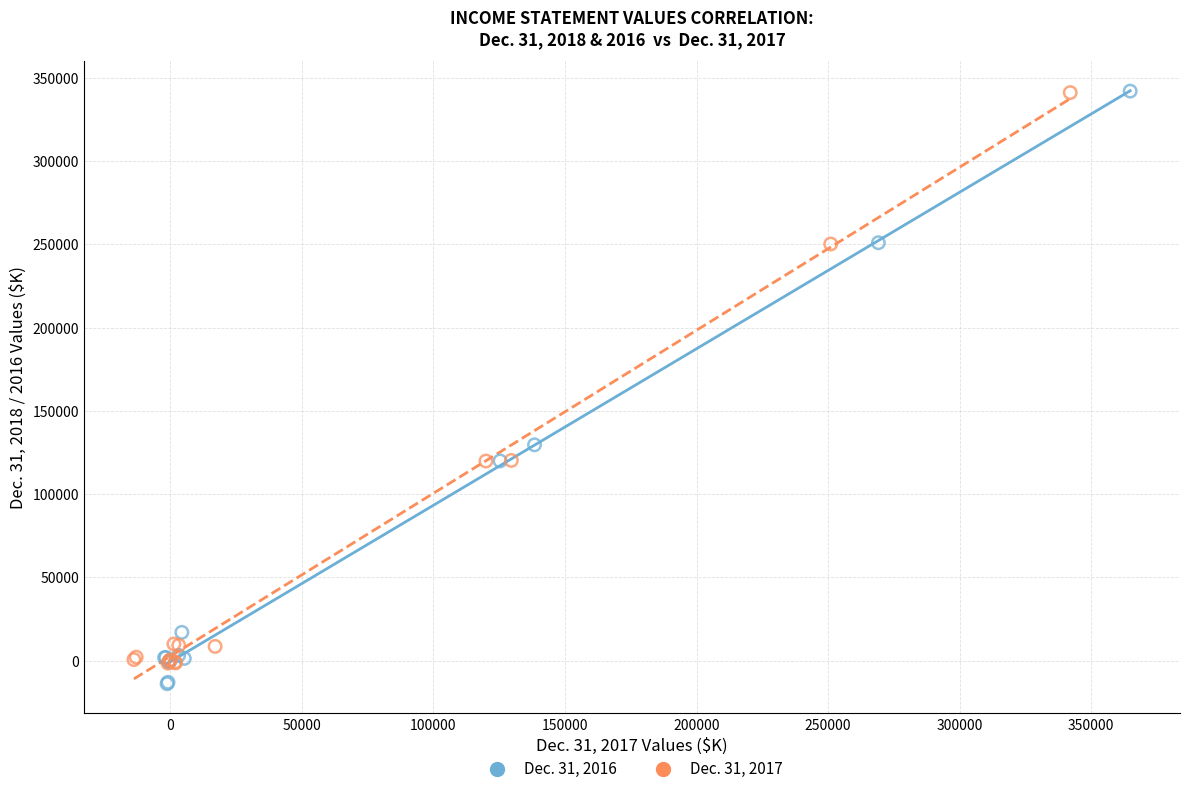

Which series has the widest spread of Y values?

Dec. 31, 2016